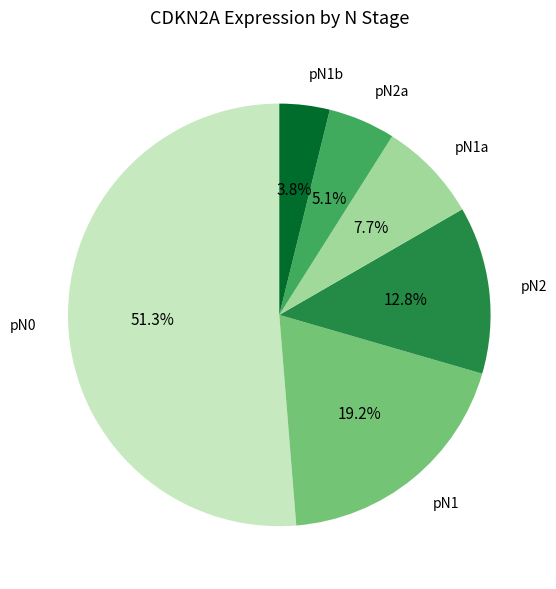

Rank the categories by value from highest to lowest.

pN0, pN1, pN2, pN1a, pN2a, pN1b